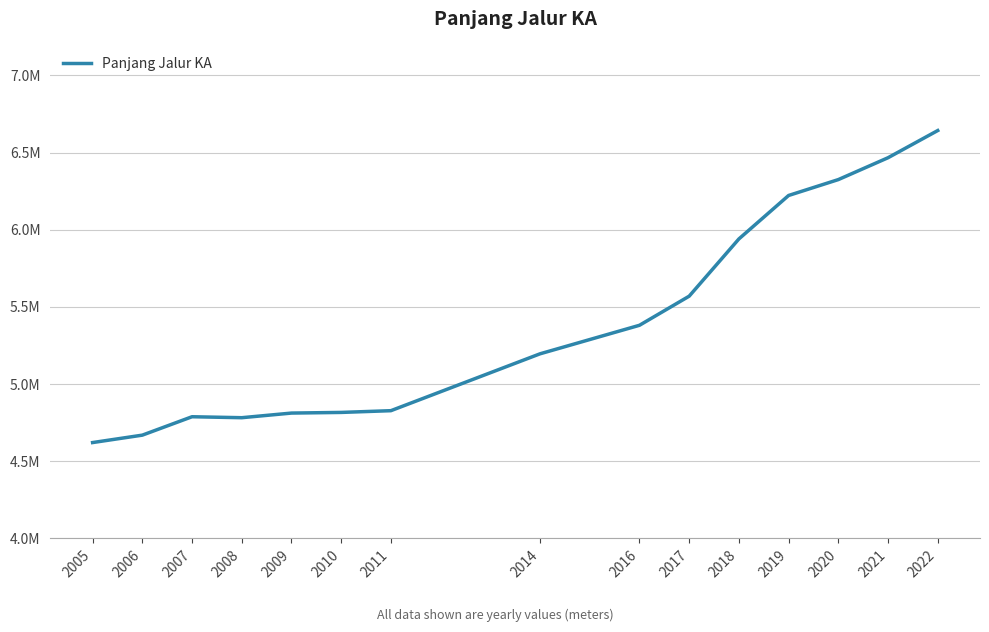

Is this an area chart (filled region under the line)?

No